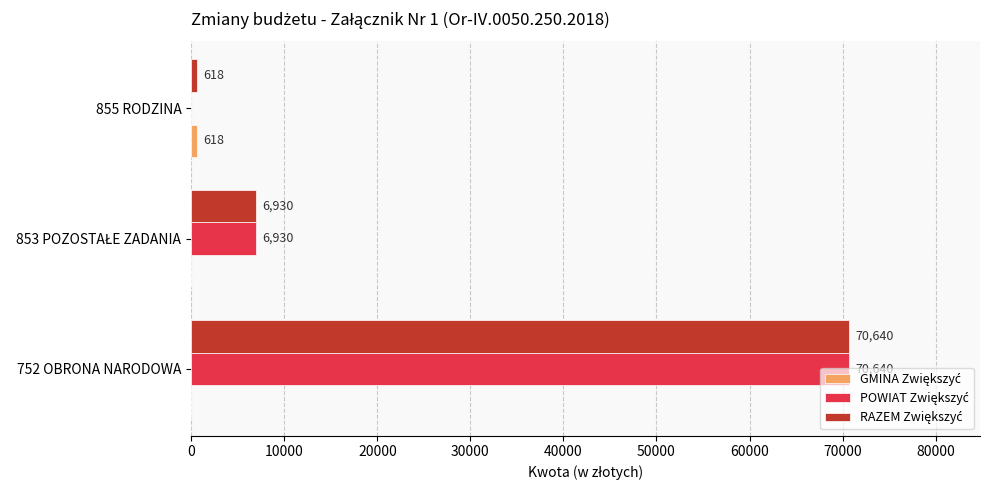

Which category has the highest value across all series?

752 OBRONA NARODOWA